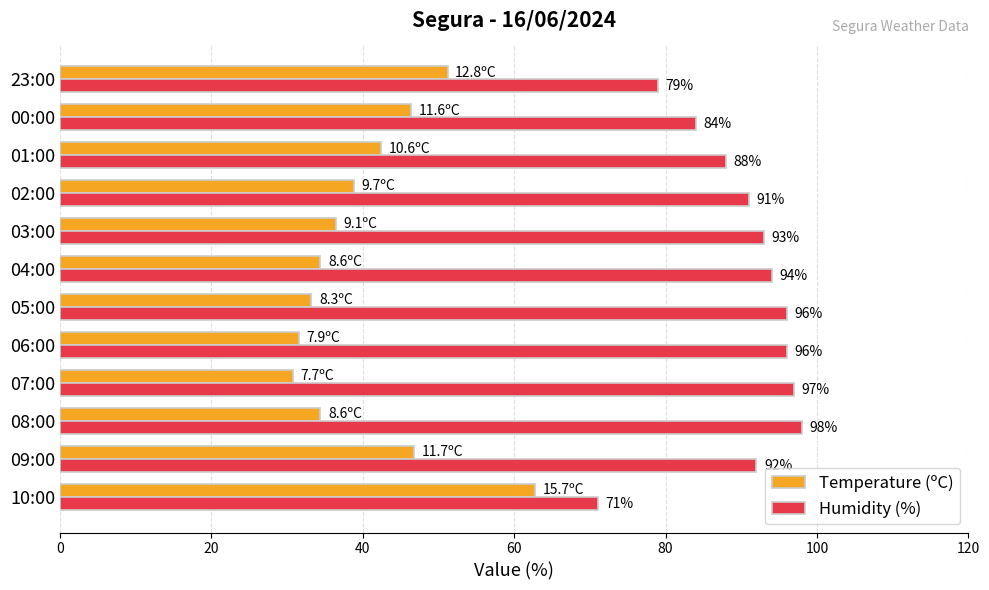

What is the maximum value for Temperature (ºC)?

62.8